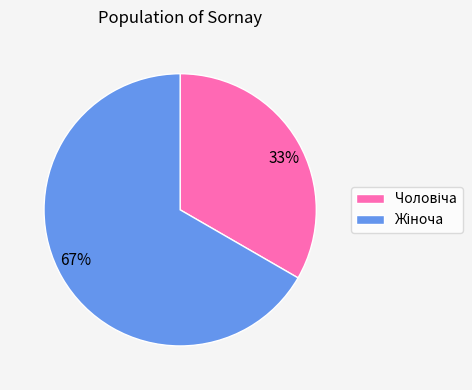

Does any single category account for the majority?

Yes